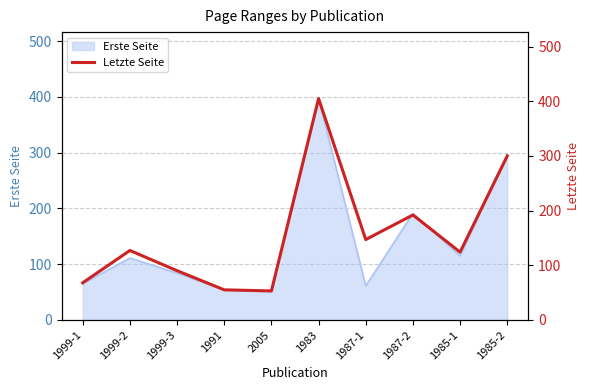

Reading left to right, list all the values displayed in this chart.

68	127	90	55	53	405	147	192	124	300